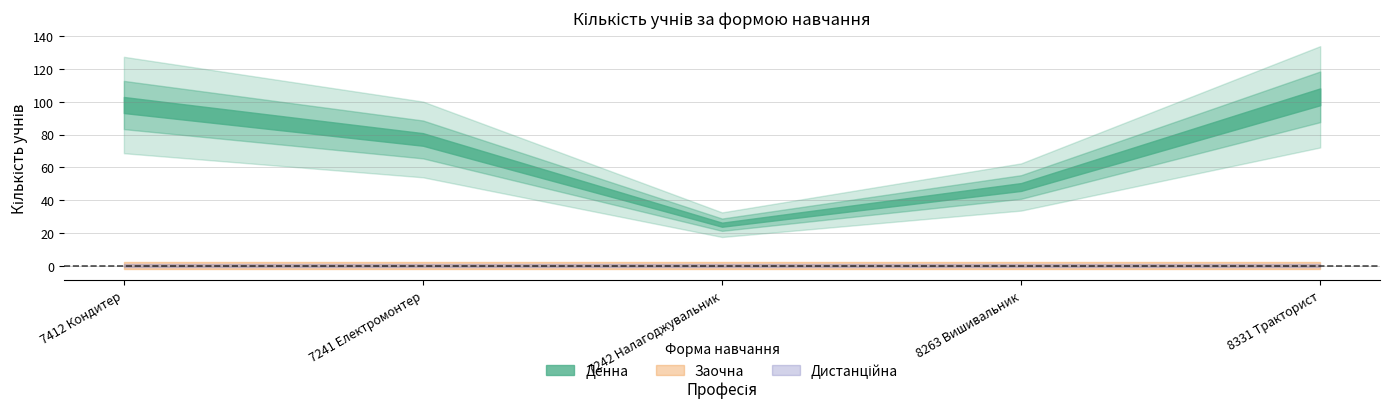

Which series has the largest range (max minus min)?

Денна